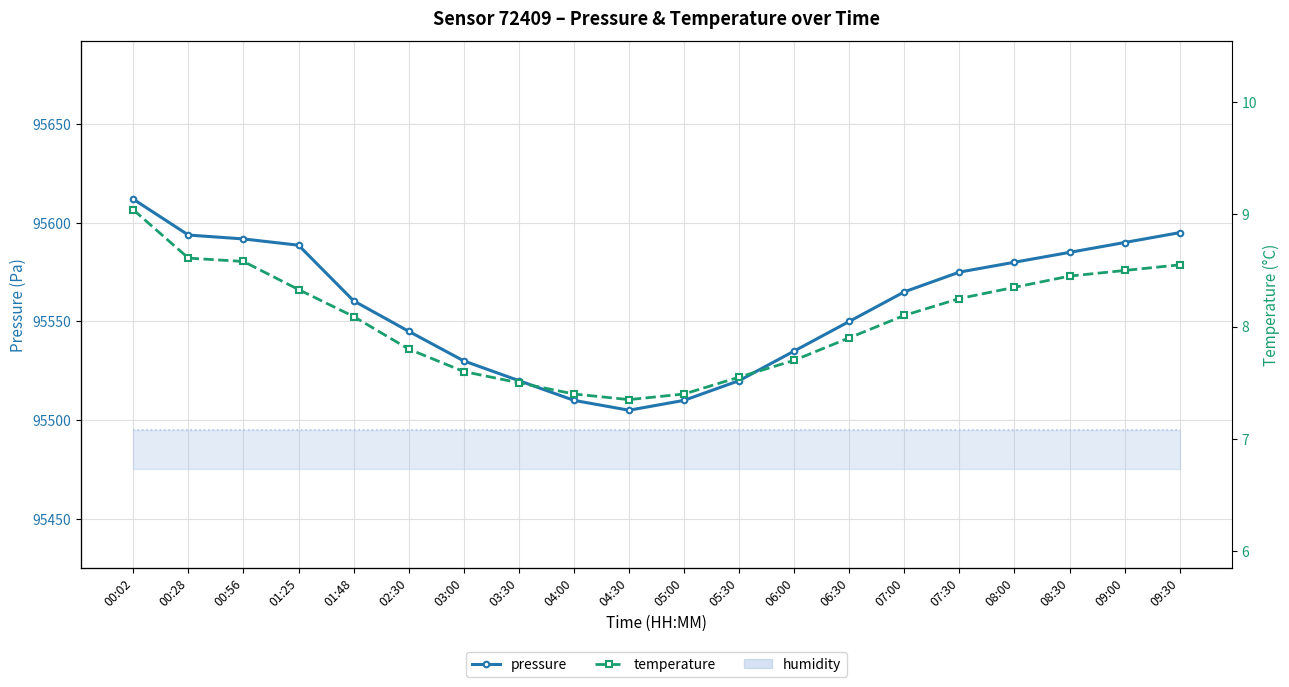

Is the value of pressure at 00:02 greater than the value of temperature at 08:30?

Yes